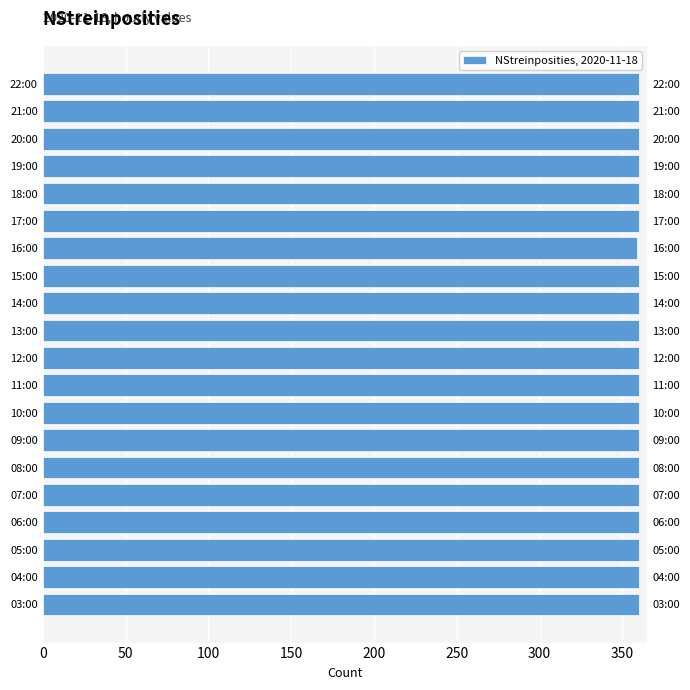

How many bars are there in total?

20